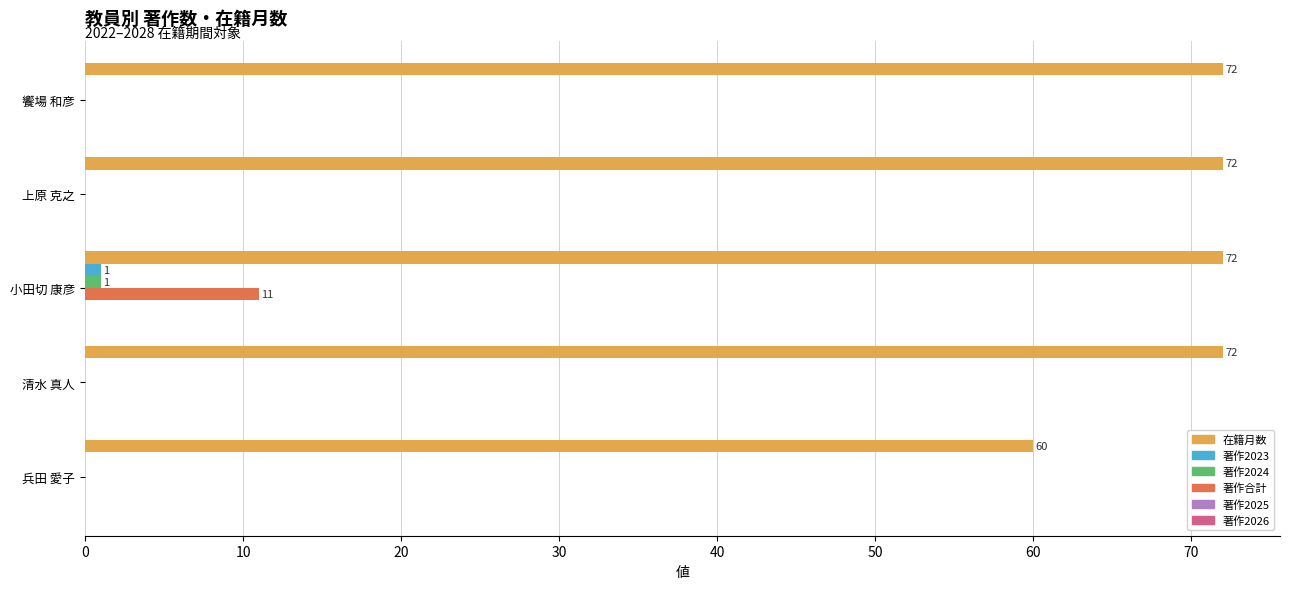

Which series has the largest range (max minus min)?

在籍月数